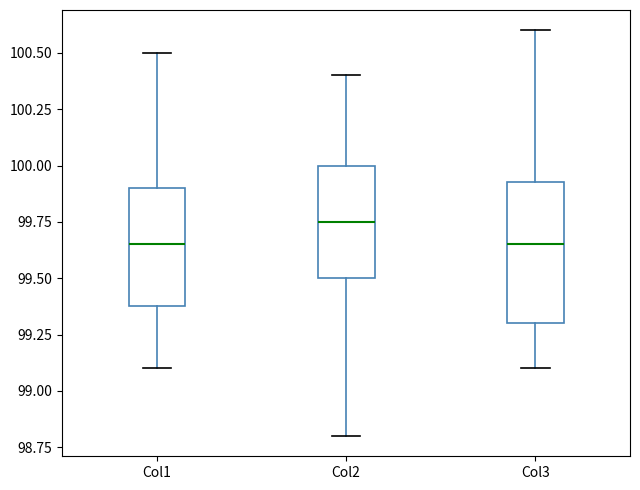

Where is the upper edge of the box for Col3 on the y-axis? The values are not printed on the chart, so give them approximately, as read against the axis.

99.95